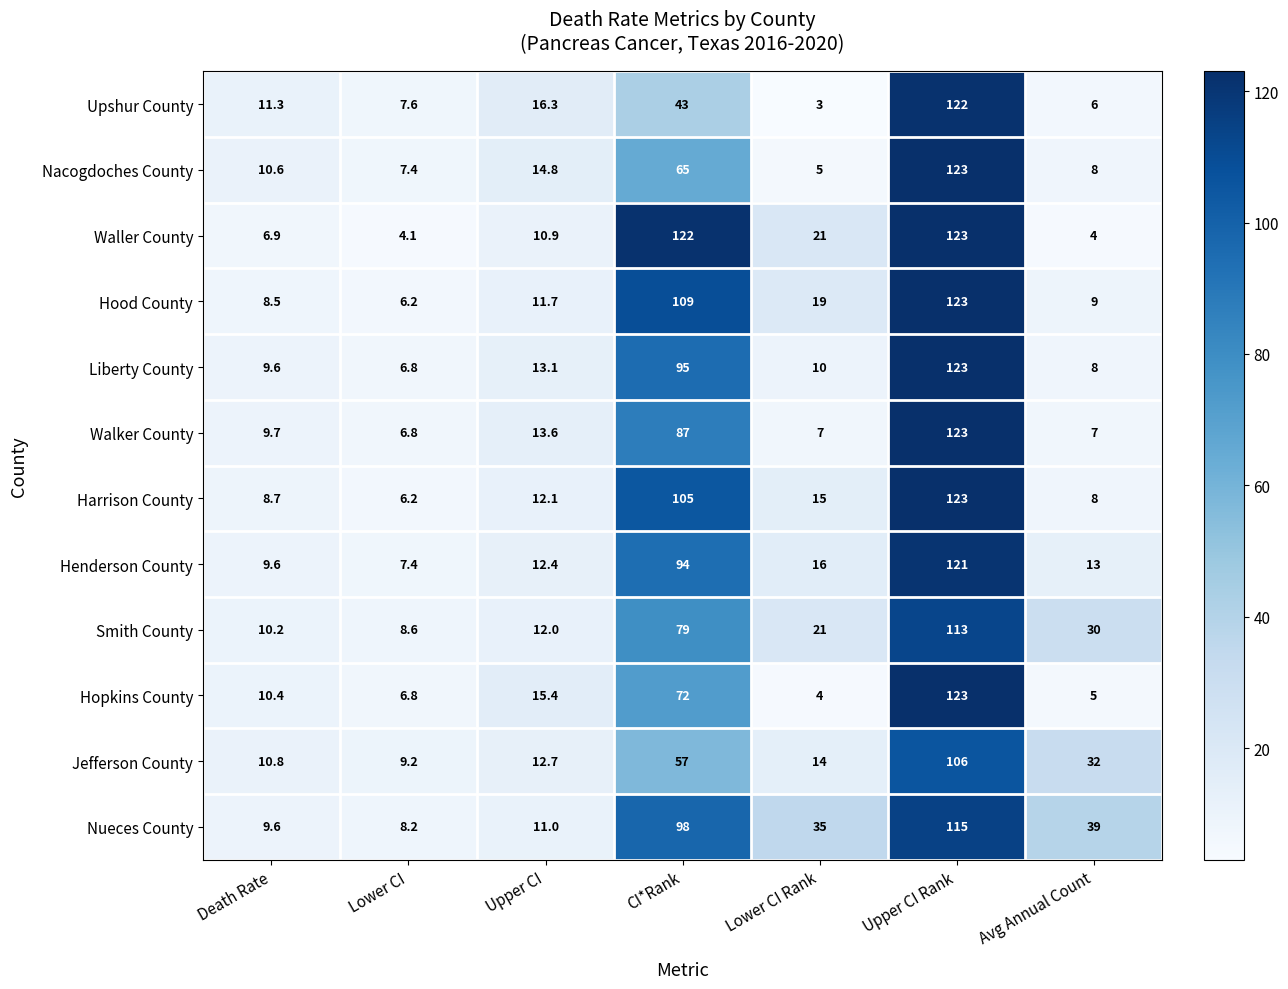

Rank the categories by Jefferson County value from highest to lowest.

Upper CI Rank, CI*Rank, Avg Annual Count, Lower CI Rank, Upper CI, Death Rate, Lower CI